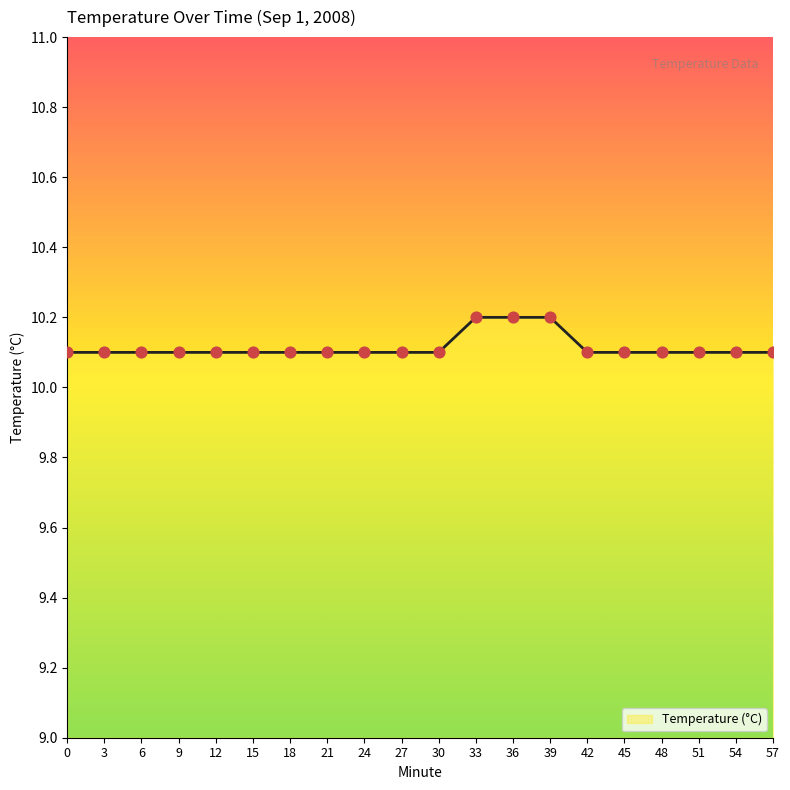

Approximately how many times larger is the value at 42 compared to 36?

1.0